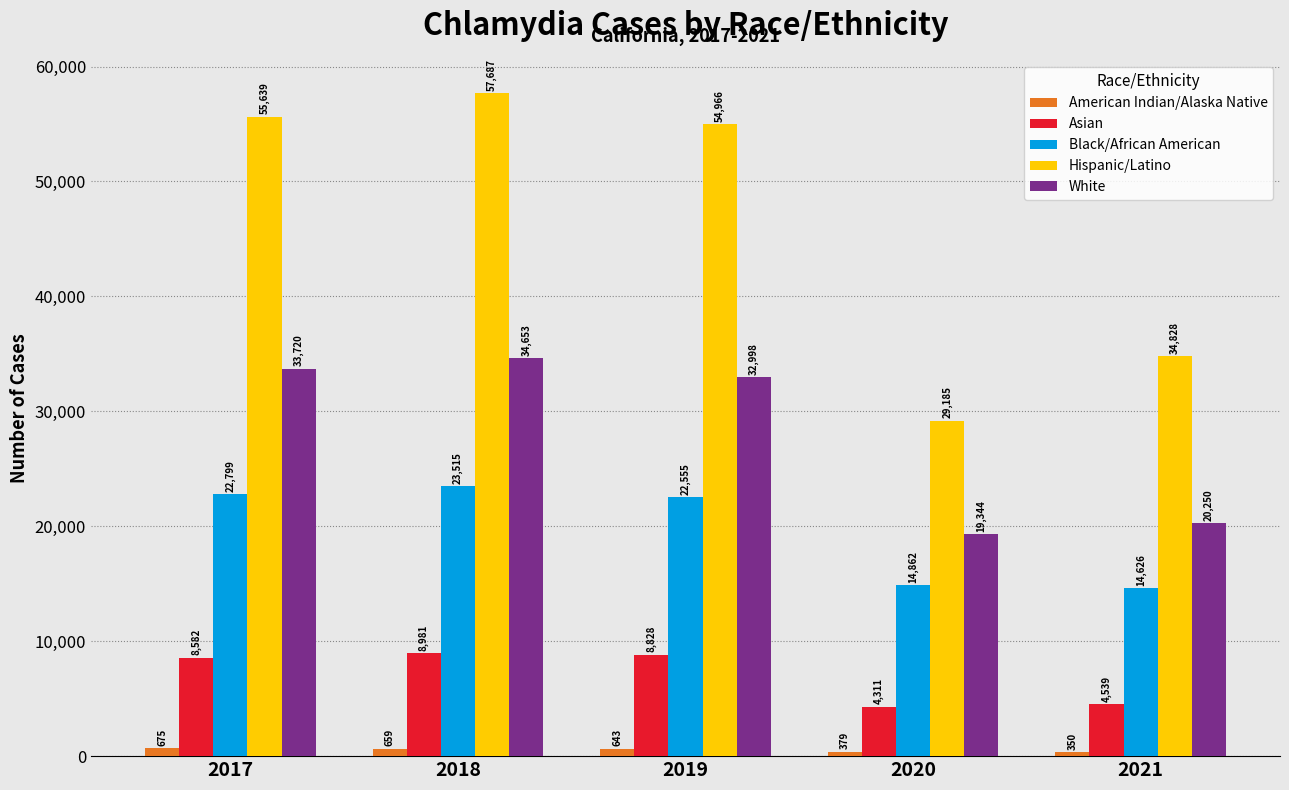

True or false: Hispanic/Latino has a value of 16530 at 2019.

False